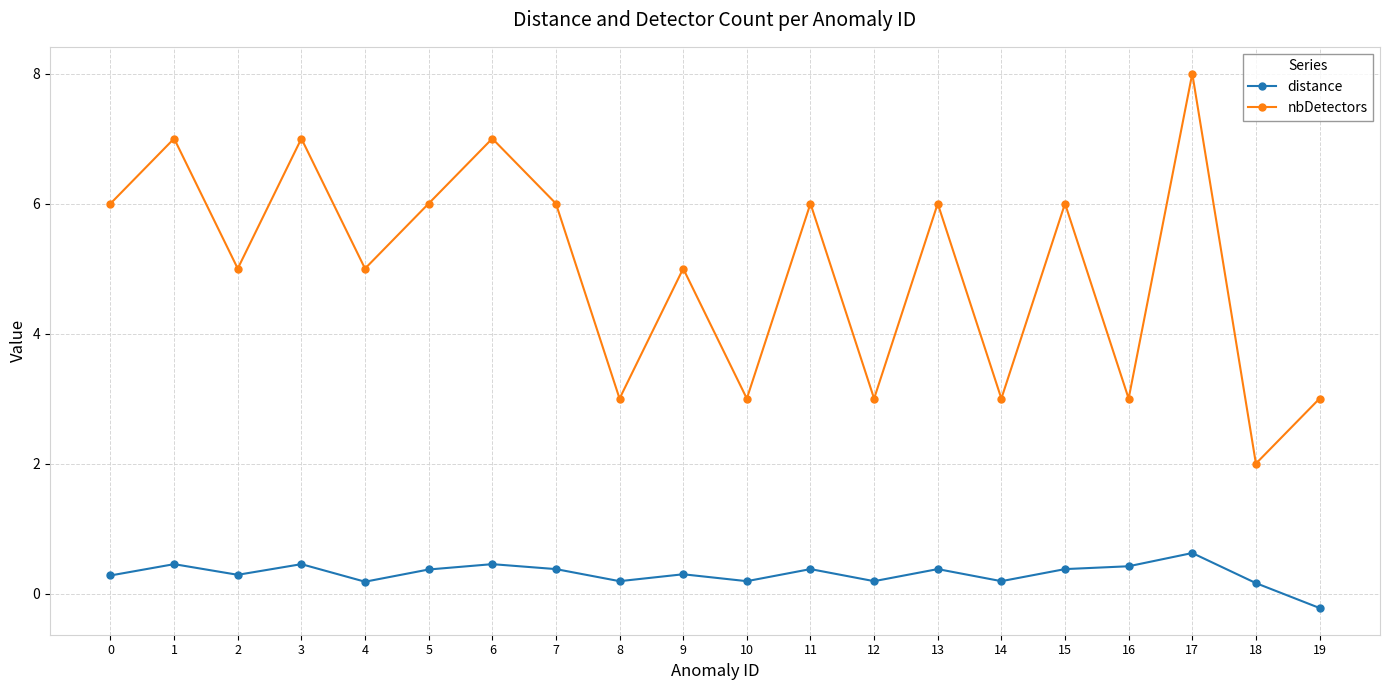

Read the distance value at 16.

0.4